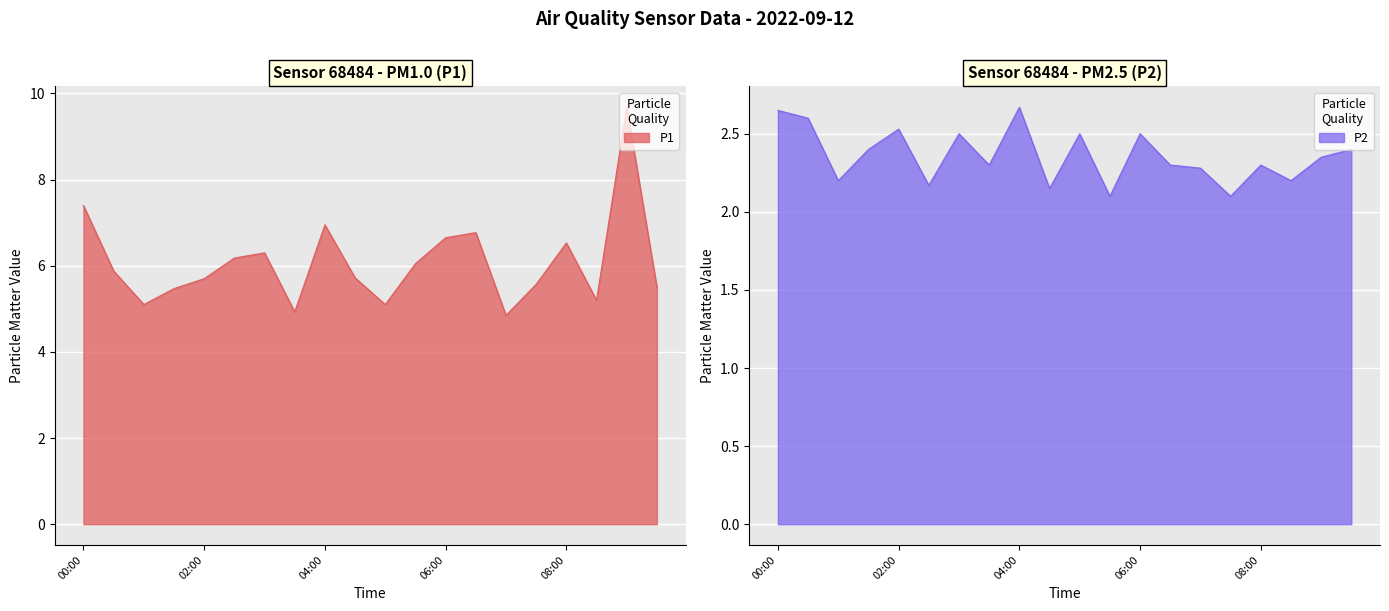

At how many categories does at least one series exceed 4?

20